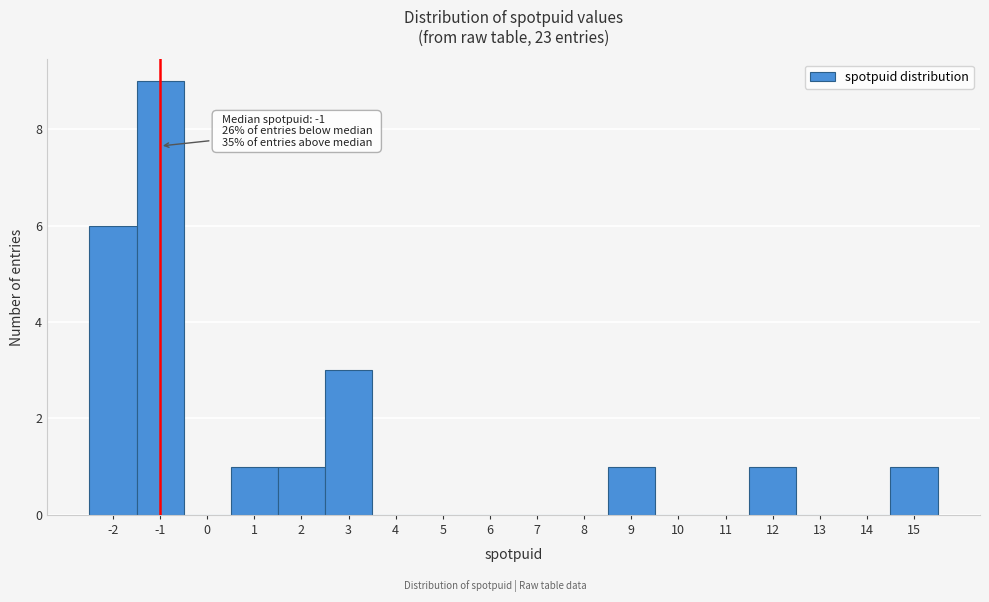

Which range on the x-axis has the tallest bar?

-1.5 to -0.5